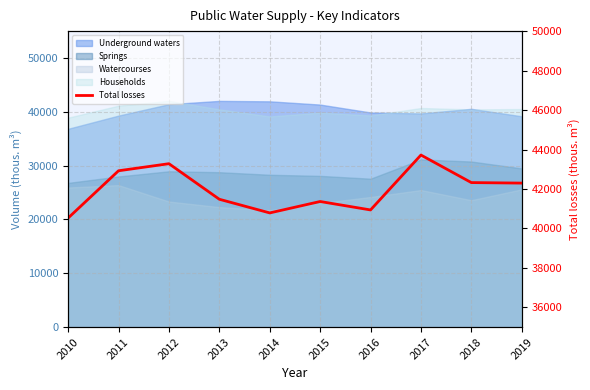

What is the difference between the maximum and minimum values?

3191